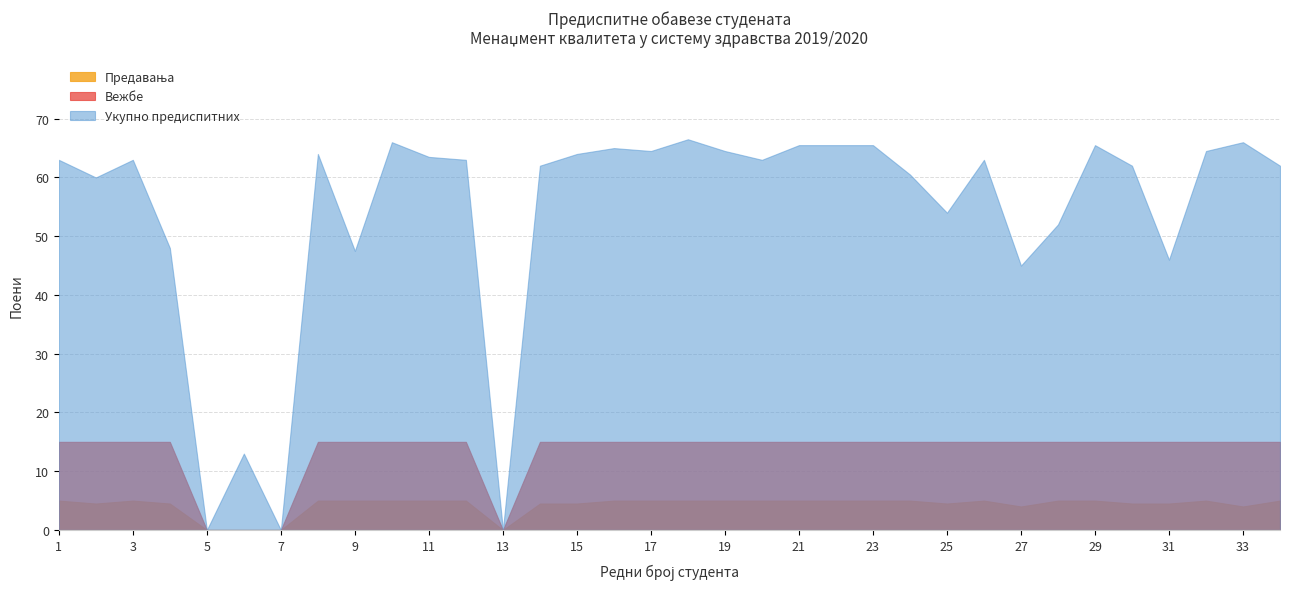

Which series has the largest range (max minus min)?

Укупно предиспитних